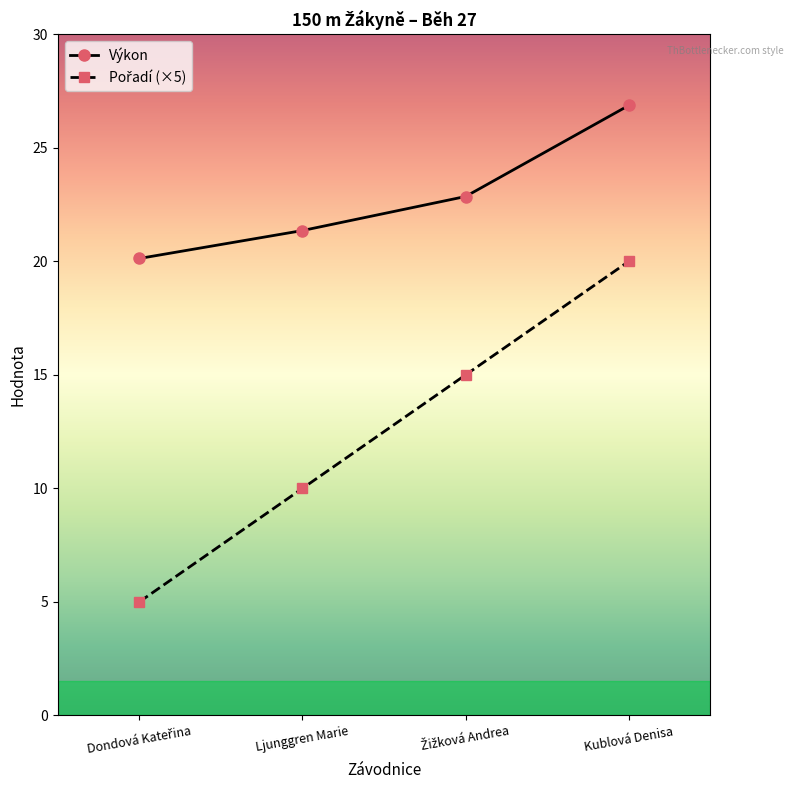

What is the value of the Výkon point at the 2nd from the left?

21.4